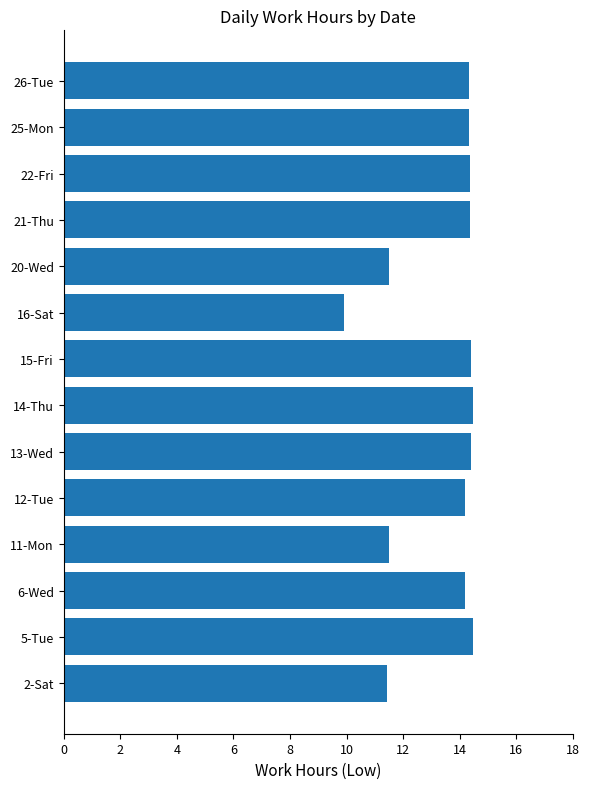

Count the number of data series in this chart.

1